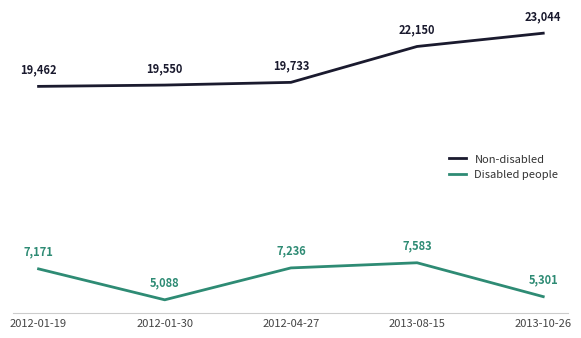

At which label does Disabled people reach its peak?

2013-08-15